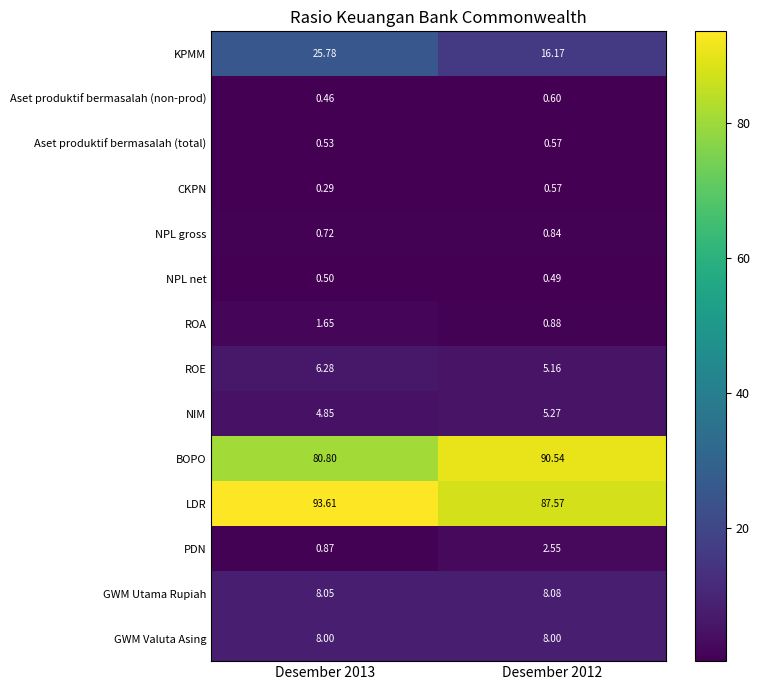

Which series has the widest spread of values?

BOPO